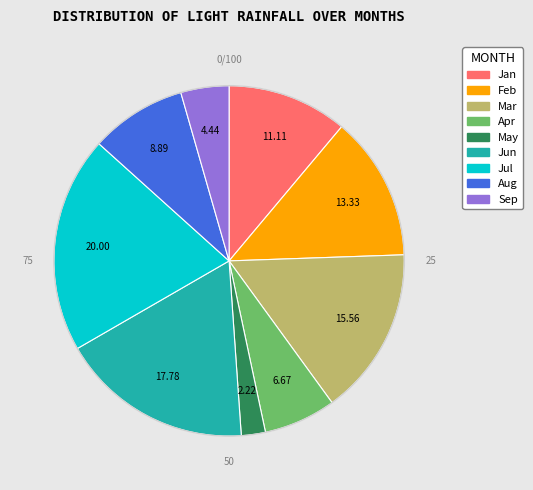

Is there a majority slice in this chart?

No